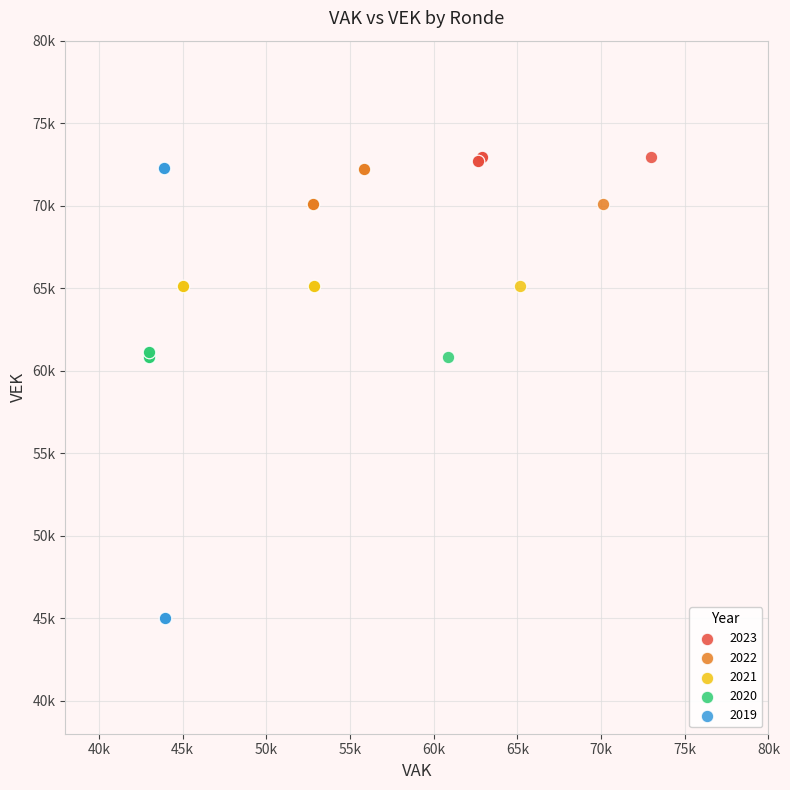

What are all the series names shown in the legend?

2023, 2022, 2021, 2020, 2019